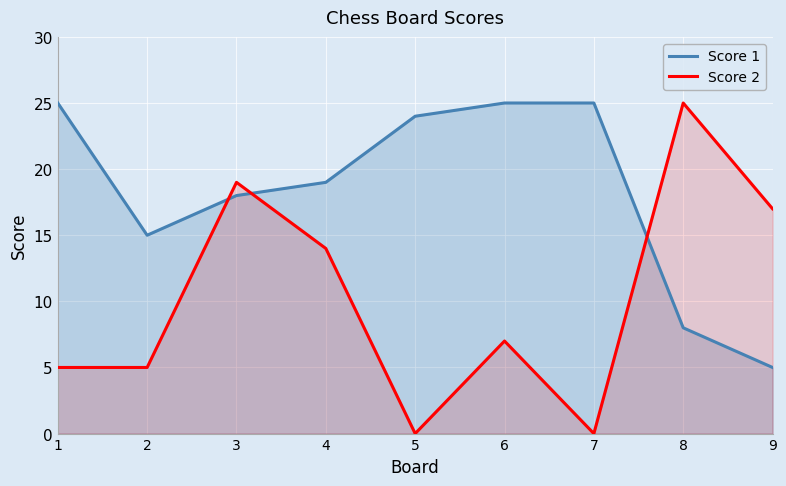

How many values in the Score 2 series exceed 7?

4